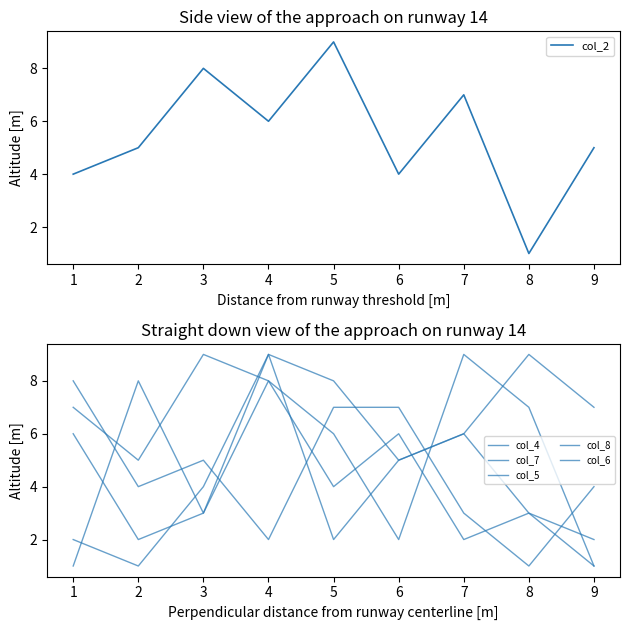

What are all the series names shown in the legend?

col_2, col_4, col_7, col_5, col_8, col_6